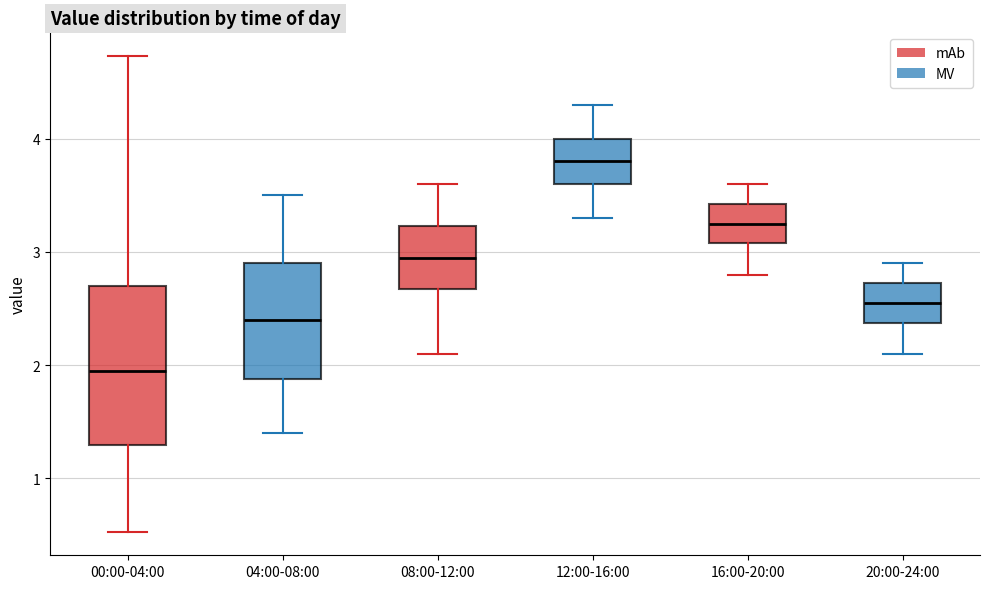

Reading left to right, read every box against the y-axis: the position of its median line, the range the box covers, and the ends of its whiskers. The values are not printed on the chart, so give them approximately, as read against the axis.

00:00-04:00: median 2.0, box 1.3 to 2.7, whiskers 0.5 to 4.7
04:00-08:00: median 2.4, box 1.9 to 2.9, whiskers 1.4 to 3.5
08:00-12:00: median 3.0, box 2.7 to 3.2, whiskers 2.1 to 3.6
12:00-16:00: median 3.8, box 3.6 to 4.0, whiskers 3.3 to 4.3
16:00-20:00: median 3.3, box 3.1 to 3.4, whiskers 2.8 to 3.6
20:00-24:00: median 2.6, box 2.4 to 2.7, whiskers 2.1 to 2.9